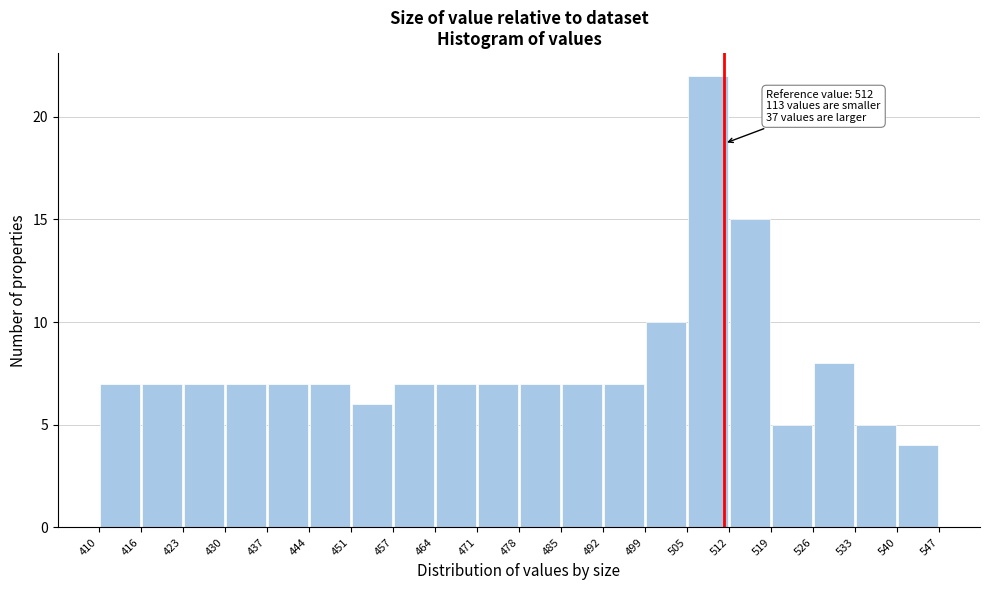

Over which range of the x-axis is the bar tallest?

505 to 512